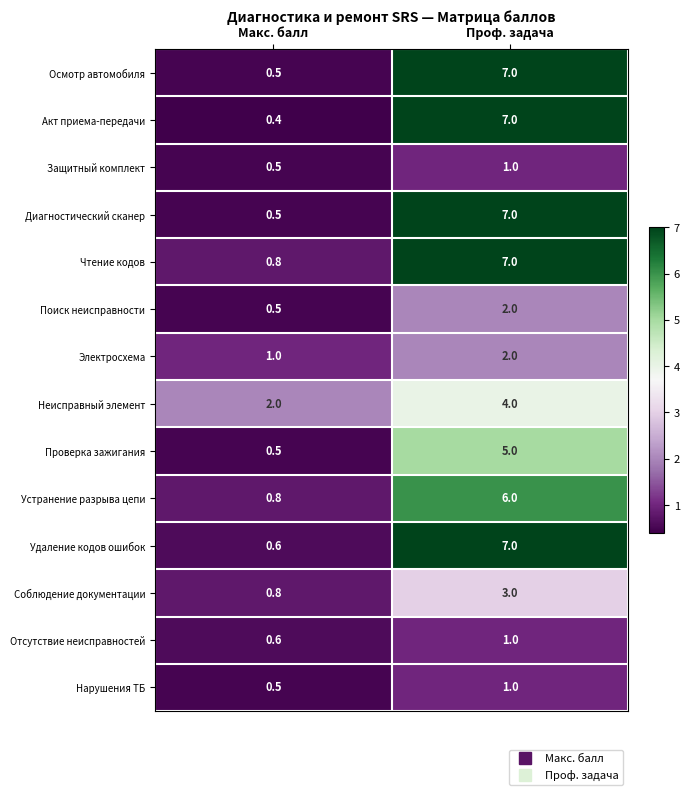

How many categories are shown in the chart?

2